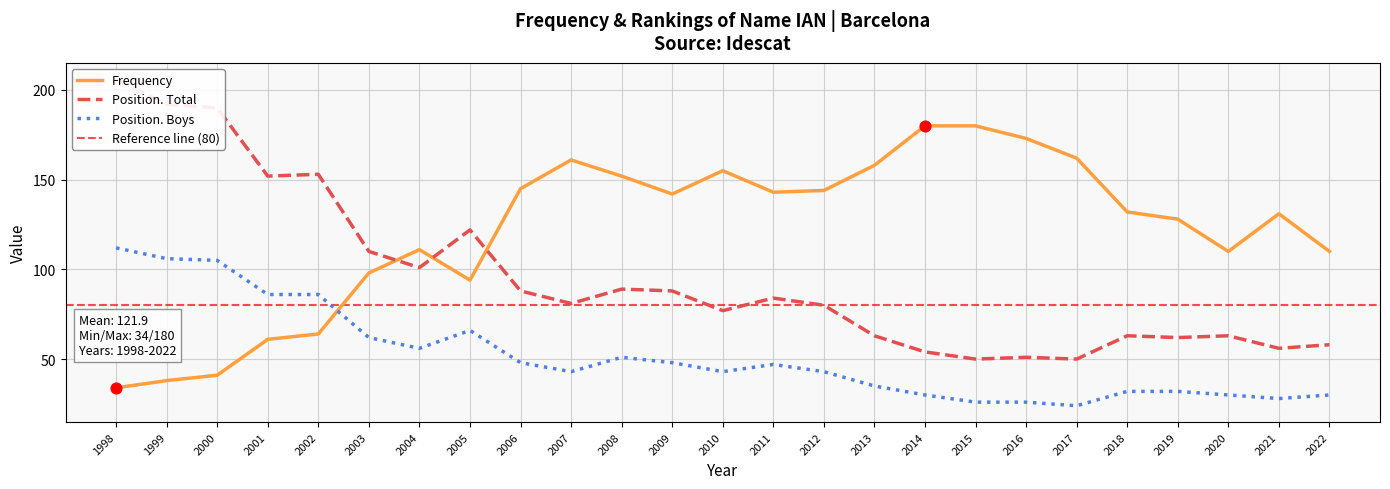

What are all the series names shown in the legend?

Frequency, Position. Total, Position. Boys